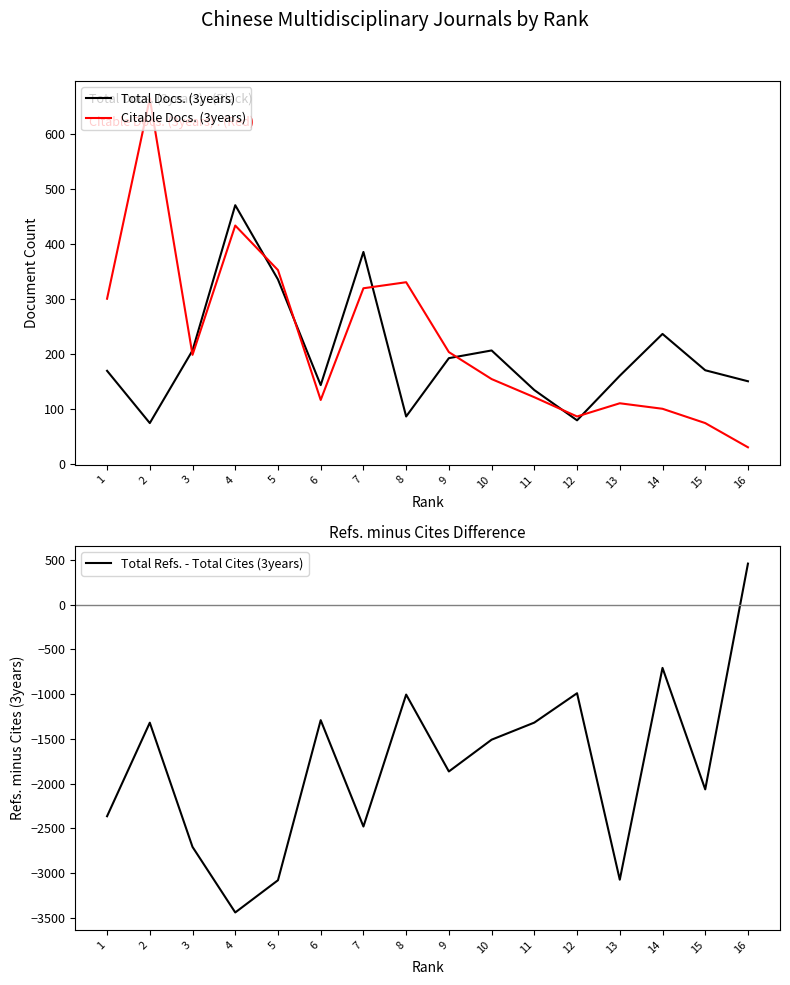

True or false: Total Docs. (3years) and Citable Docs. (3years) intersect in this chart.

True